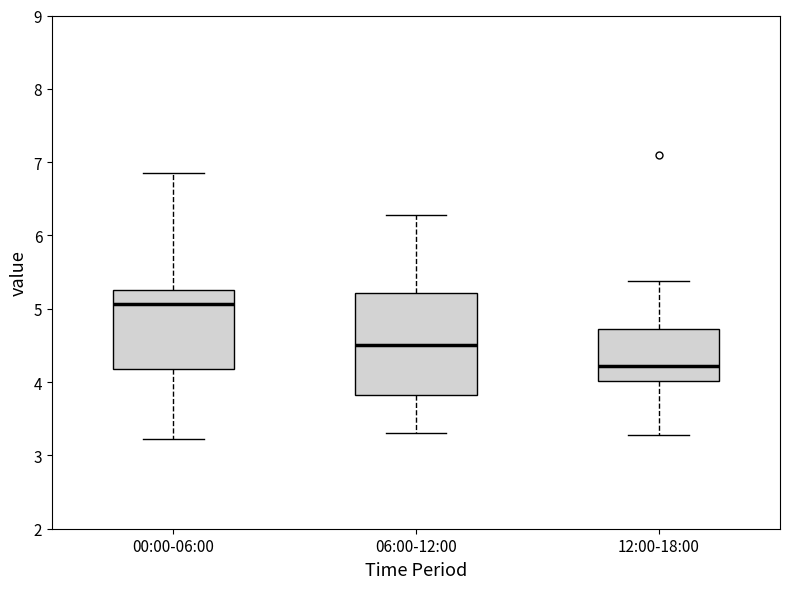

Where does the upper whisker of the box for 06:00-12:00 end on the y-axis? The values are not printed on the chart, so give them approximately, as read against the axis.

6.3